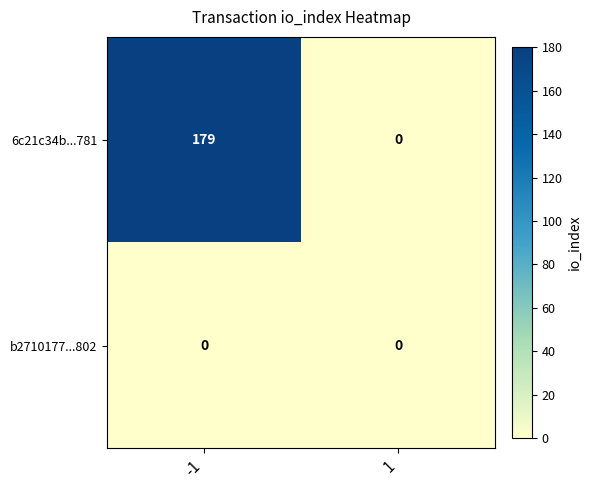

Is it true that b2710177...802 equals 0 at 1?

True